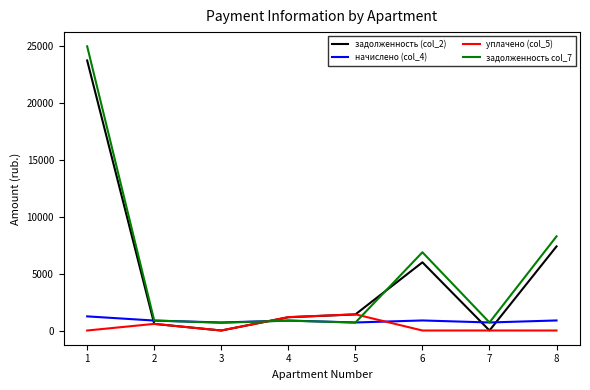

What is the maximum value for уплачено (col_5)?

1421.4